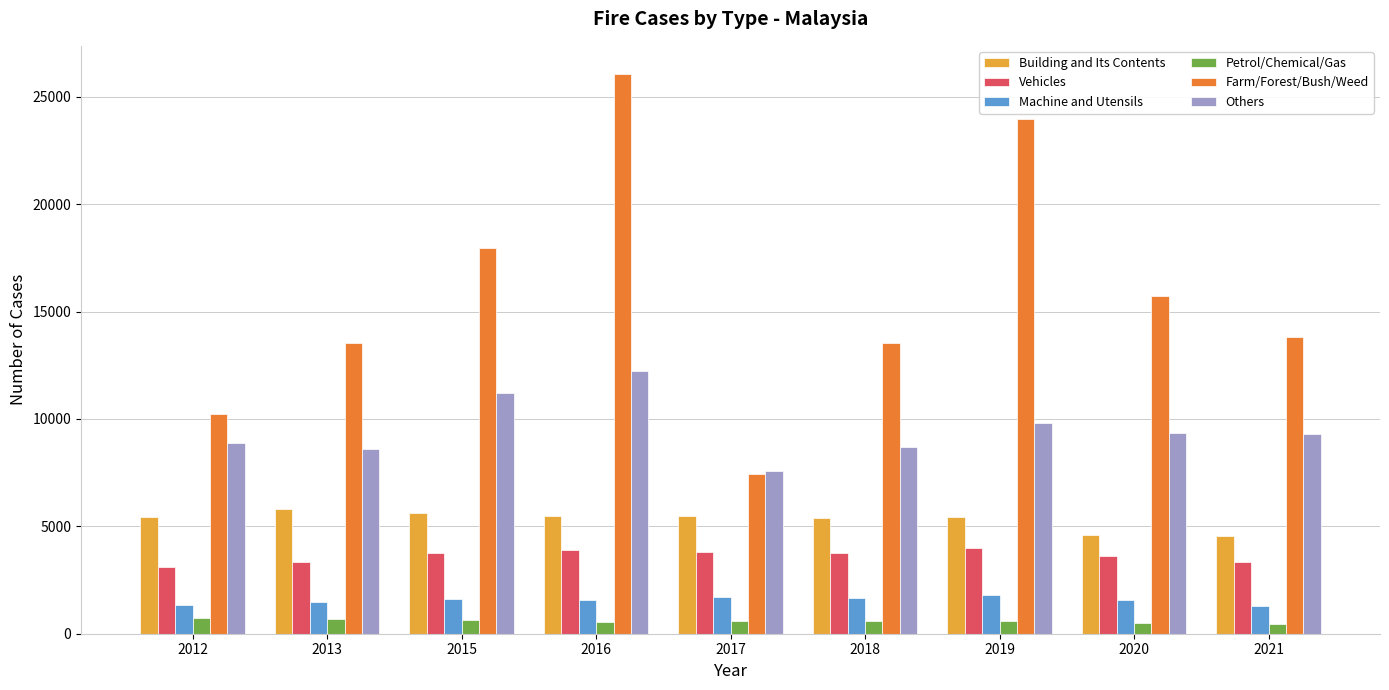

What is the value of the Others bar at the 3rd from the left?

11211